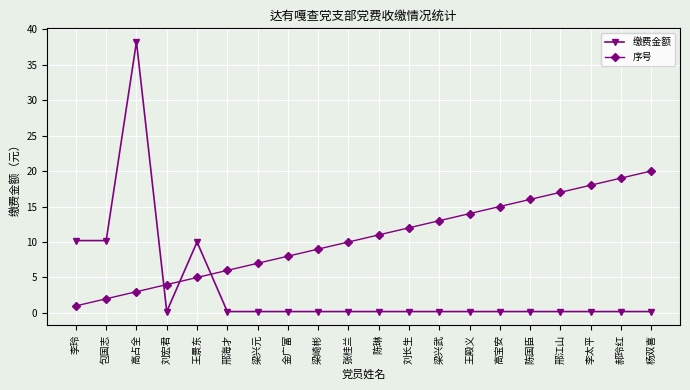

How many data points in 序号 are less than 11?

10